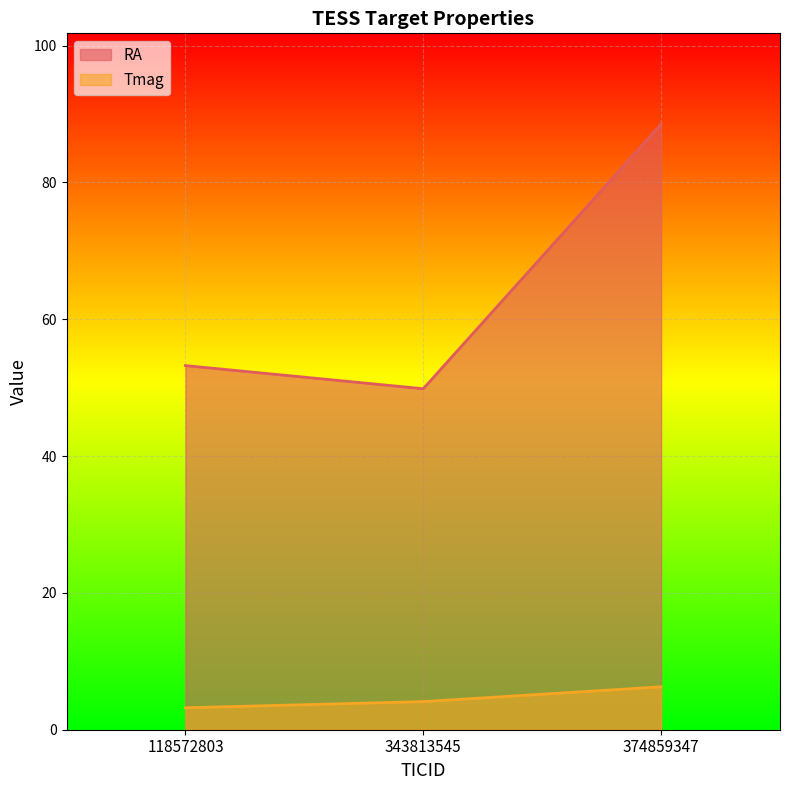

List the series in order of their peak value, lowest first.

Tmag, RA